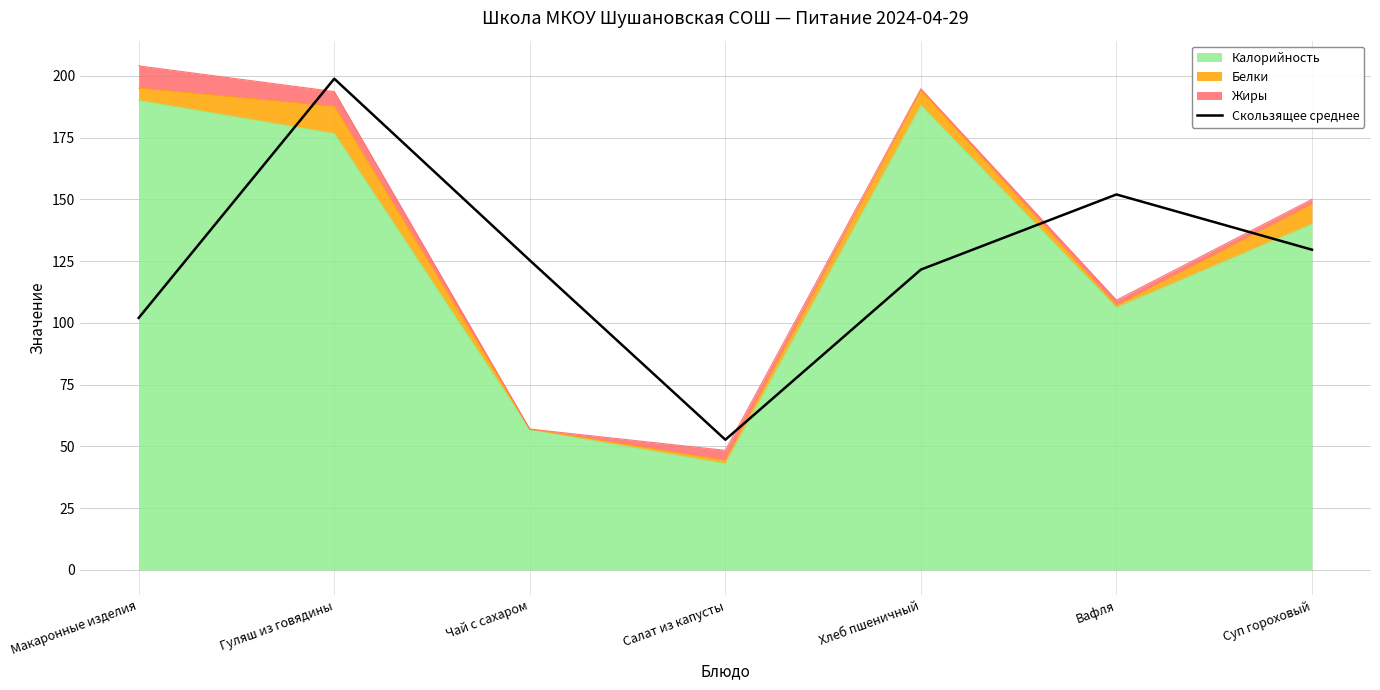

Reading left to right, extract all data points from this chart.

102.0	198.8	125.3	52.7	121.6	152.0	129.6